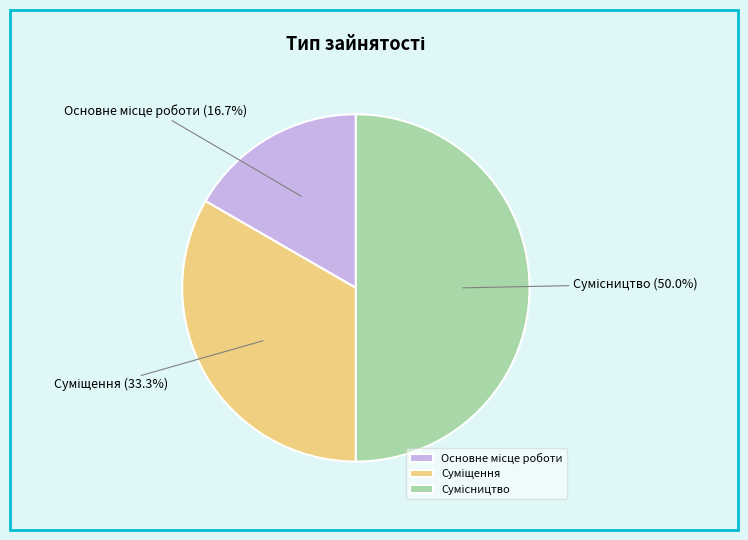

The Основне місце роботи slice represents 9% of the pie. True or false?

False